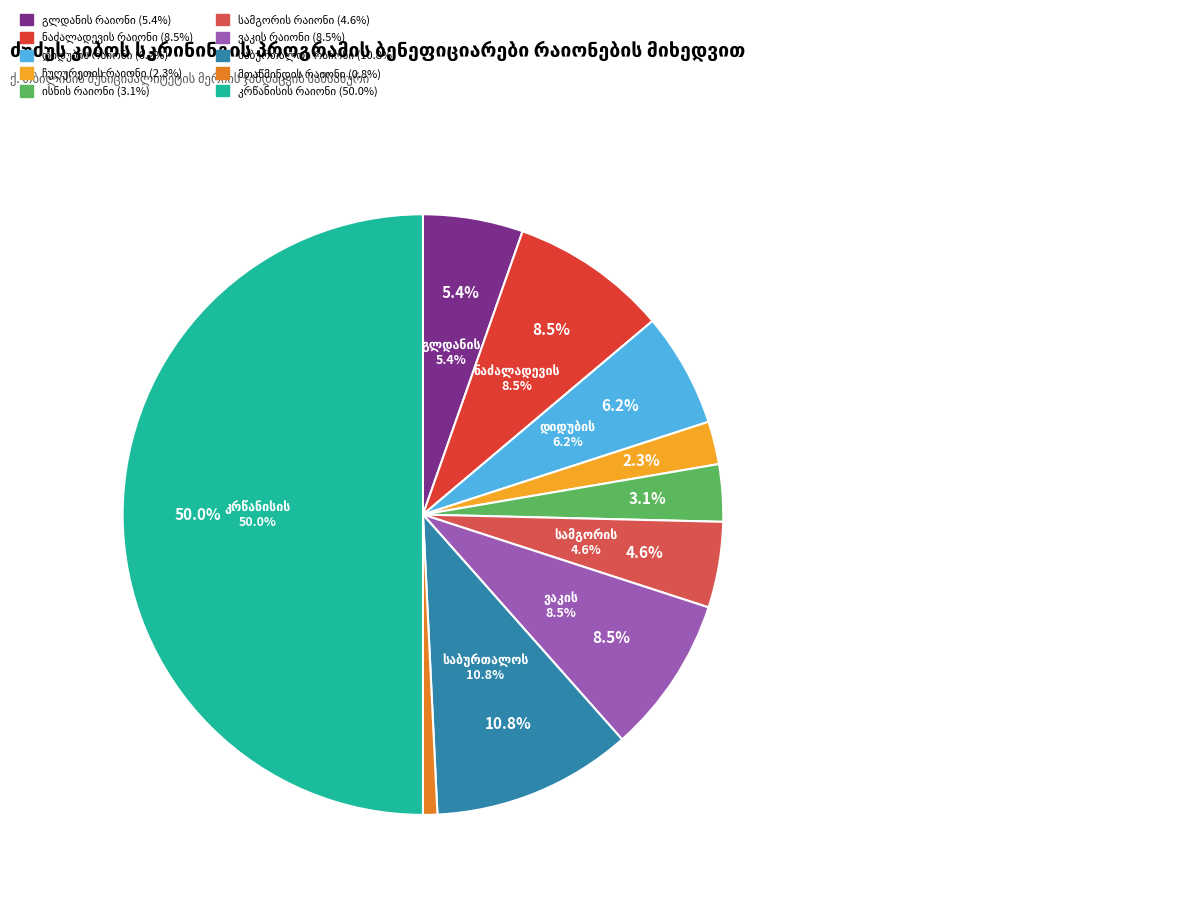

True or false: გლდანის რაიონი accounts for 1% of the total.

False